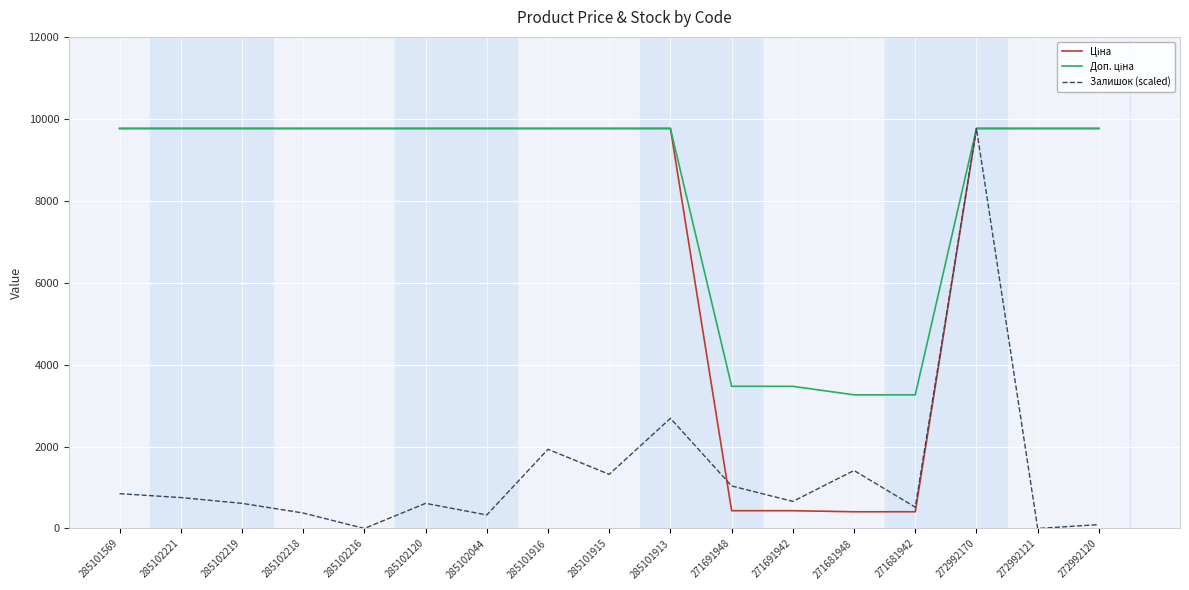

The value of Залишок (scaled) at 285101569 is 1484.5. True or false?

False